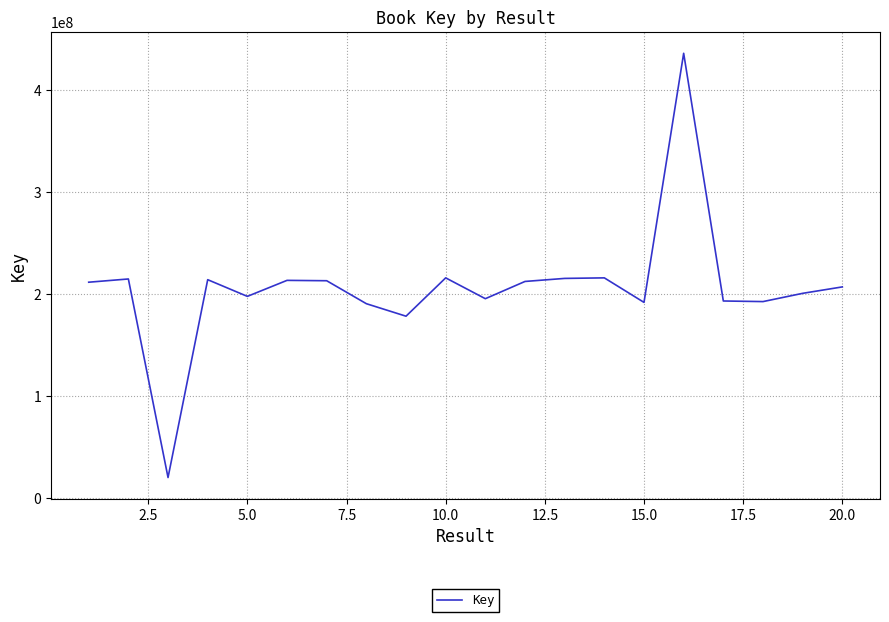

What is the maximum value shown in the chart?

435960245